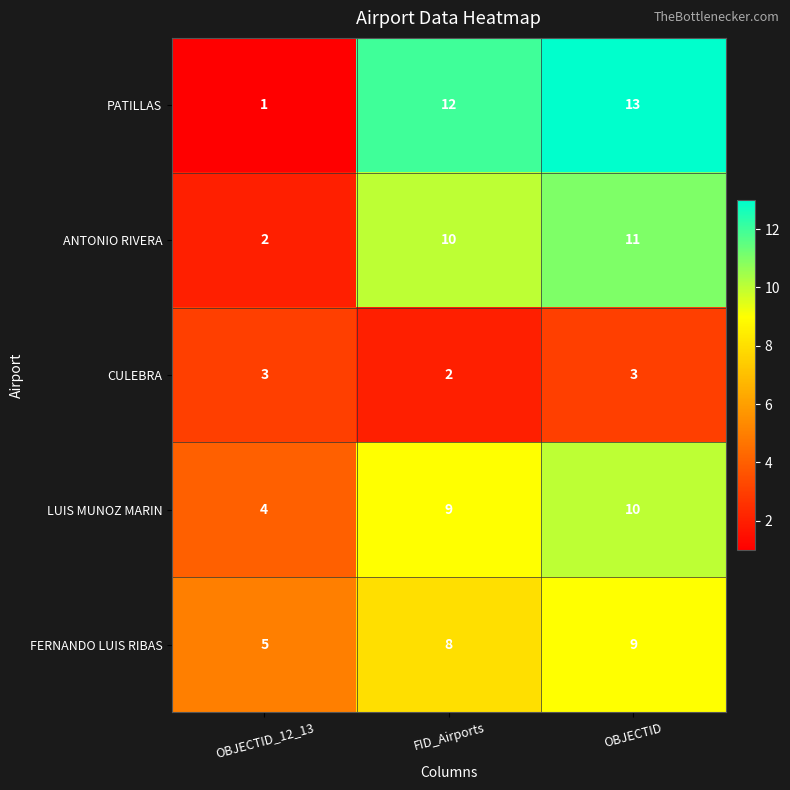

Where is CULEBRA nearest to the value 2?

FID_Airports